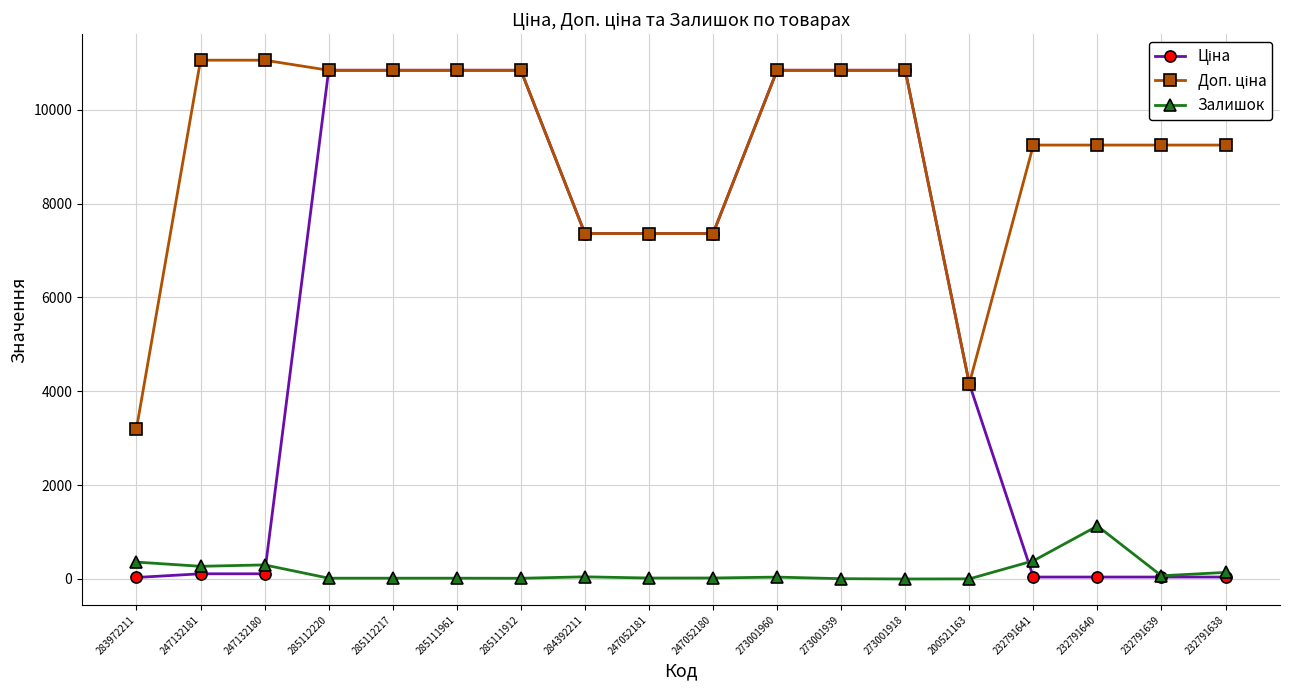

At how many categories does at least one series exceed 3437?

17